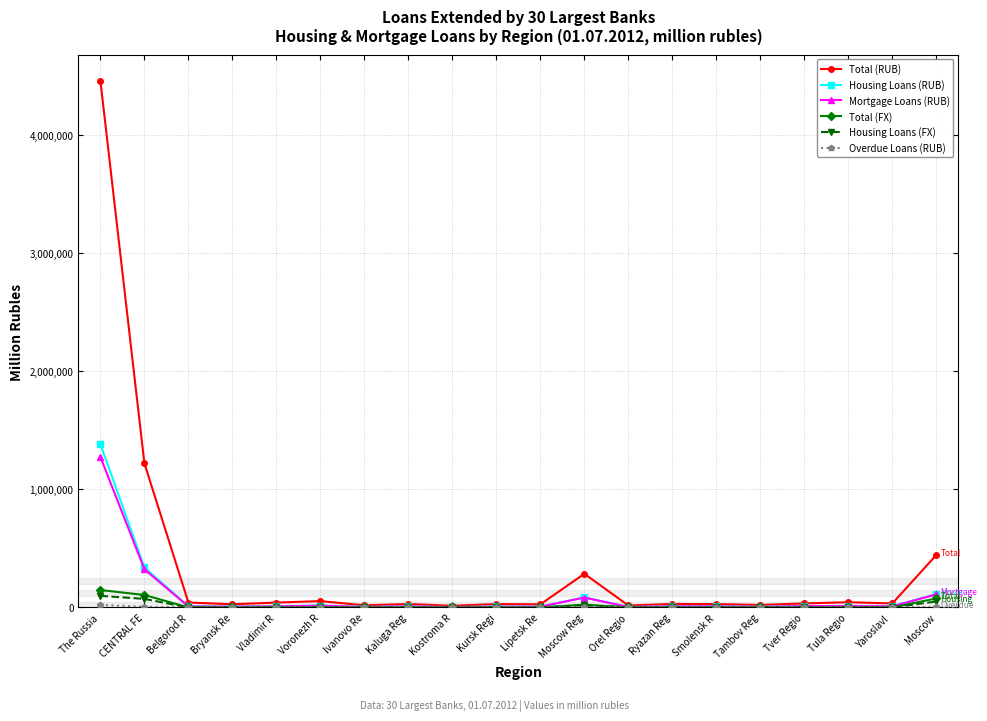

Count the number of categories in the chart.

20